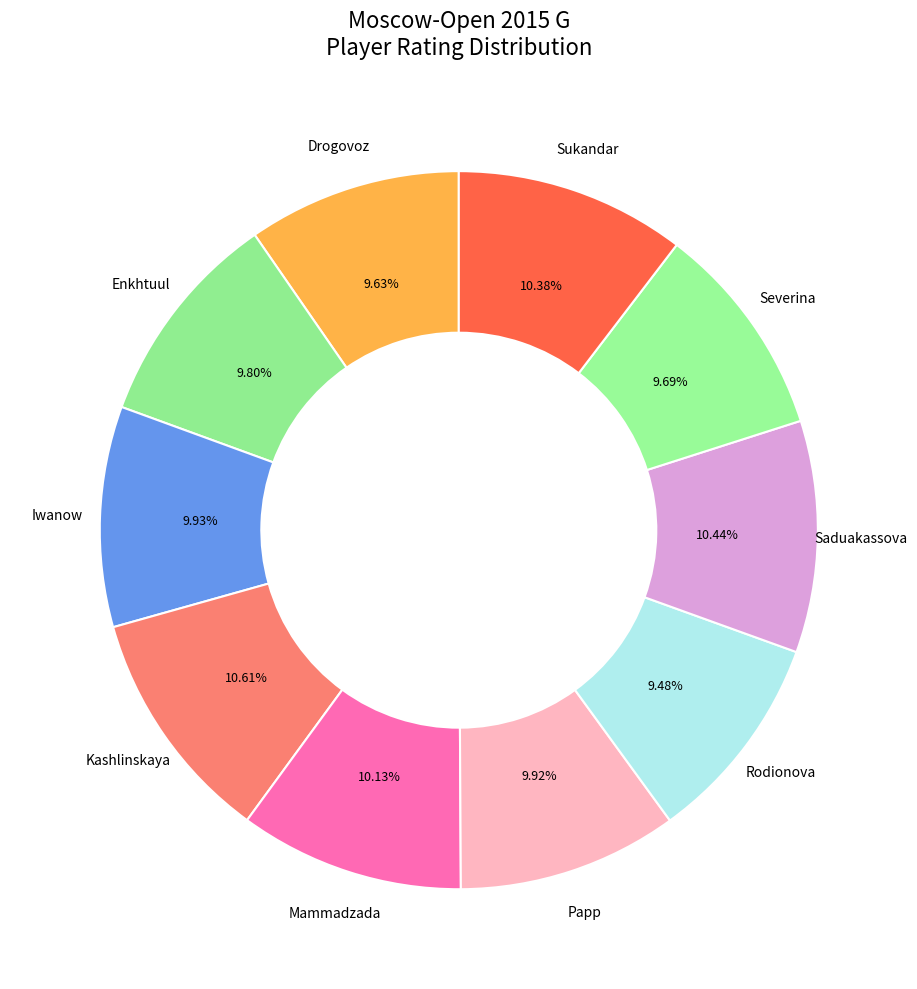

Which has a higher value, Saduakassova or Papp?

Saduakassova